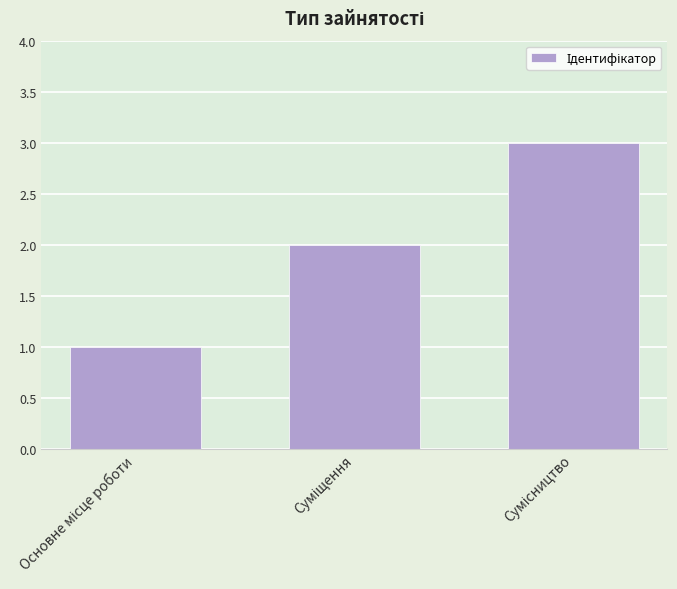

What is the difference between the maximum and minimum values?

2